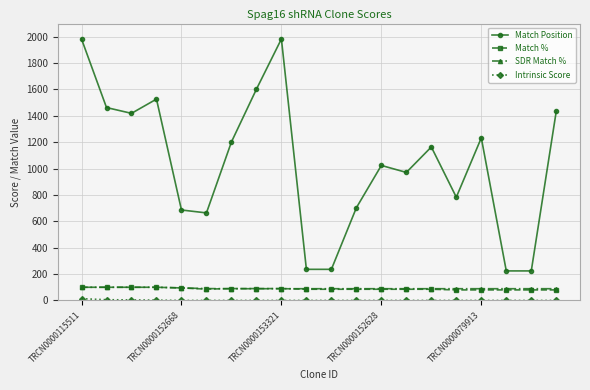

Which series has the largest total across all categories?

Match Position